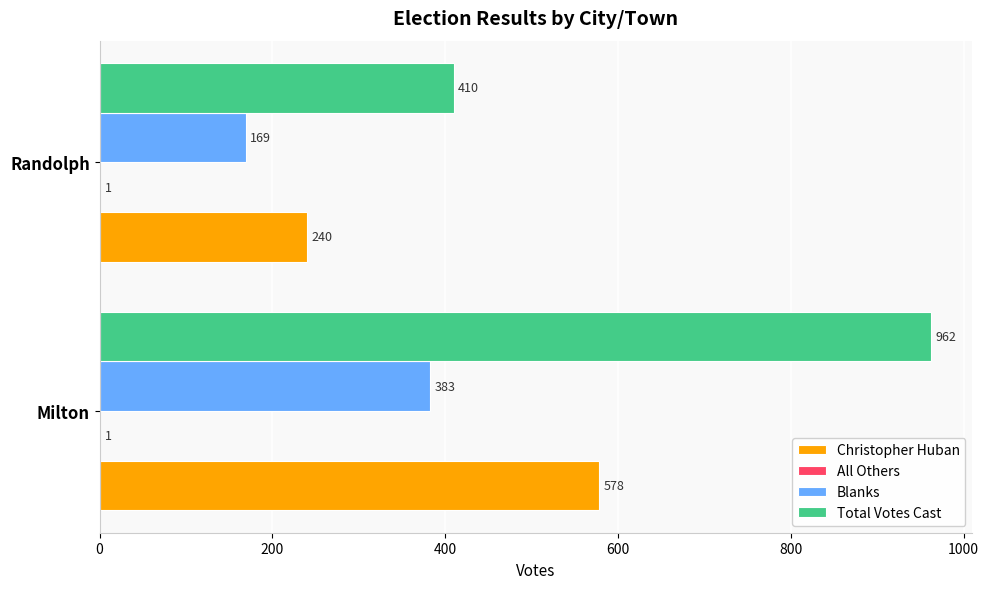

What is the sum of the Total Votes Cast values at Randolph and Milton?

1372